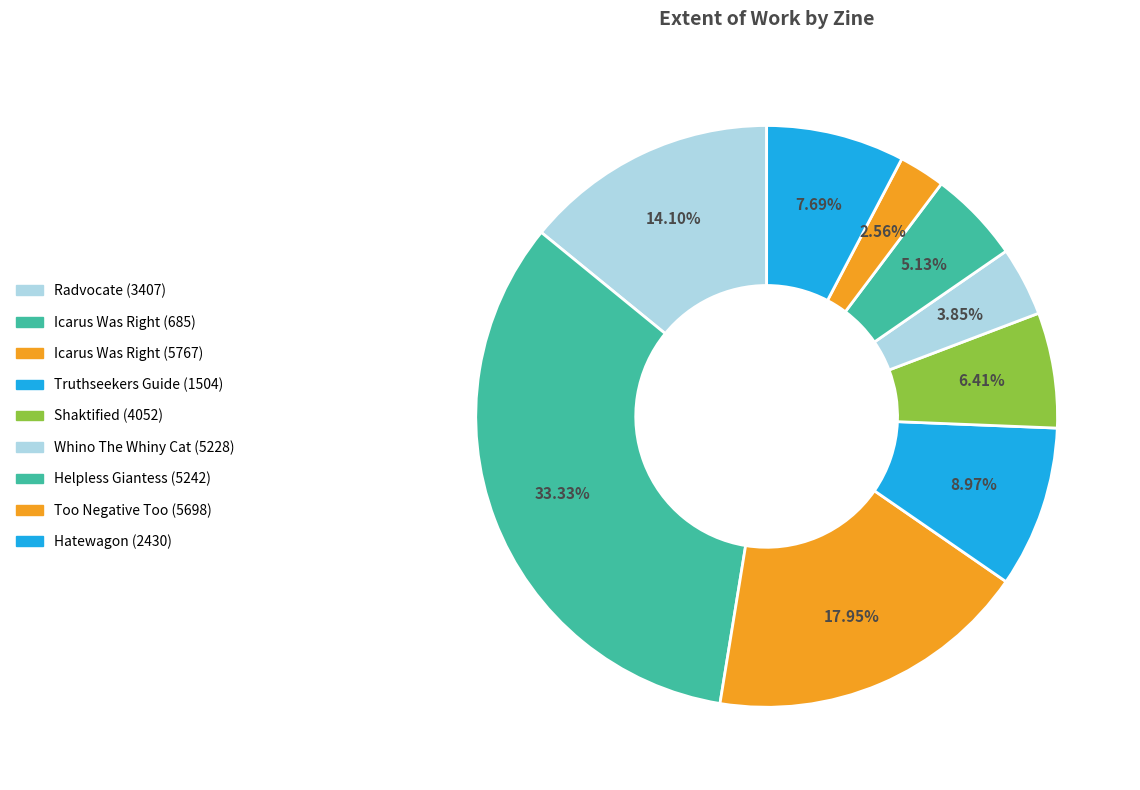

What is the total percentage of Helpless Giantess (5242) and Truthseekers Guide (1504)?

14.1%